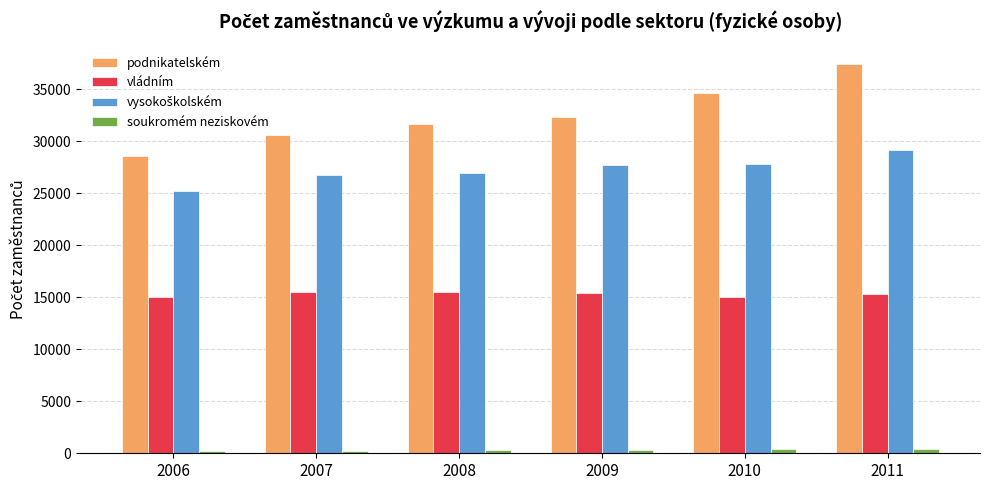

How many data points does each series have?

6